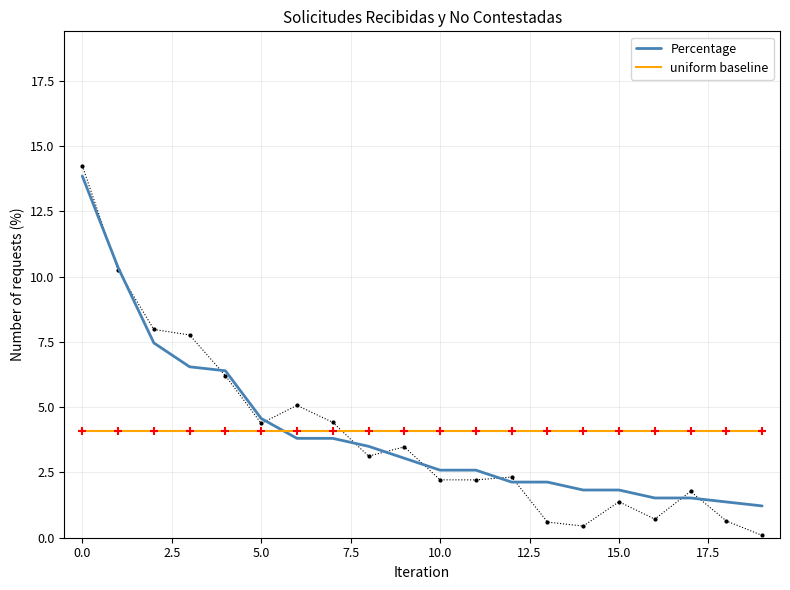

Which series has the largest total across all categories?

Percentage